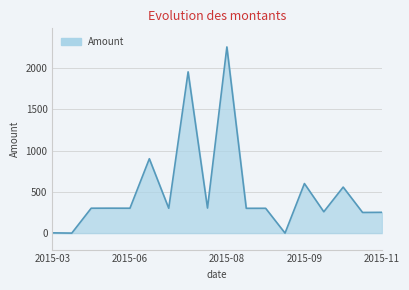

What is the maximum value shown in the chart?

2258.0